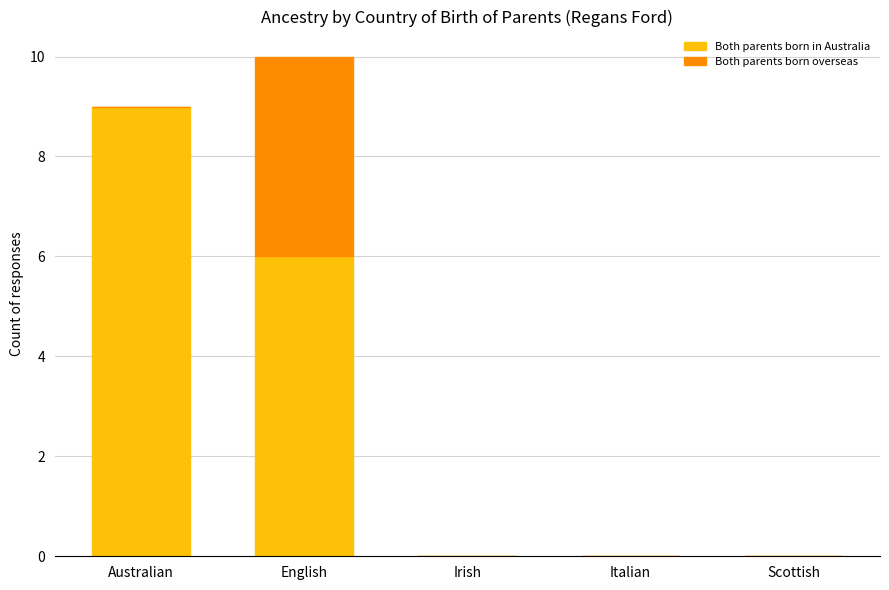

Is it true that Both parents born in Australia equals 3 at English?

False